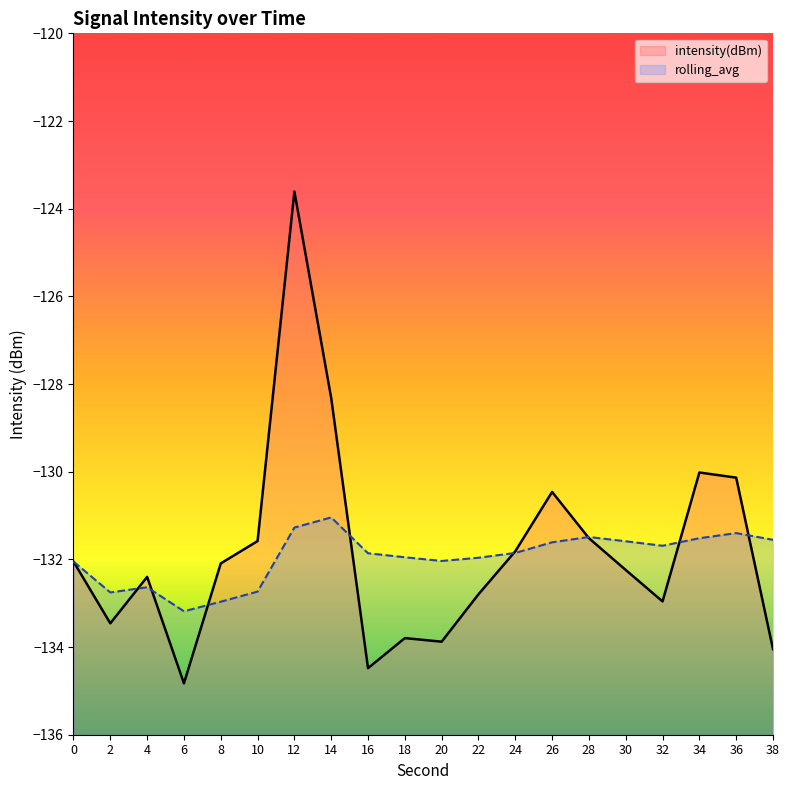

What is the minimum value for rolling_avg?

-133.2